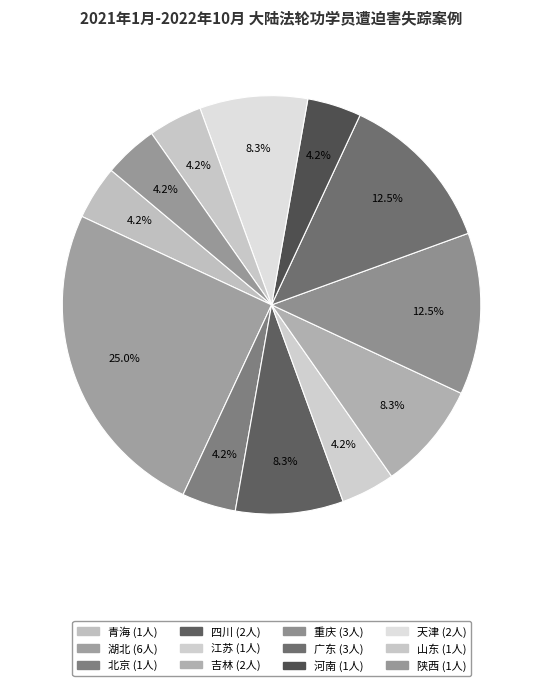

To the nearest percent, what percentage of the pie is 山东?

4%